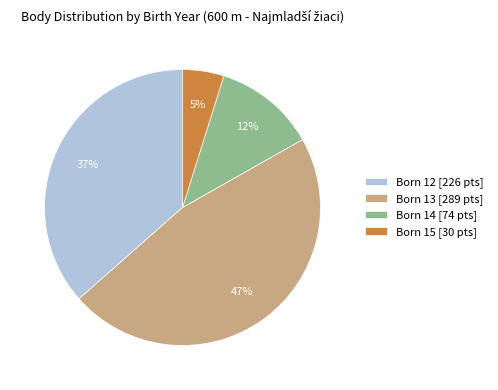

What percentage is the Born 14 [74 pts] slice, to the nearest percent?

12%